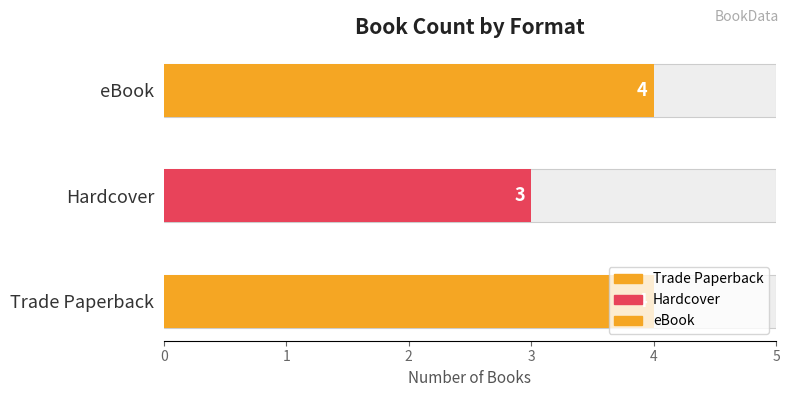

What is the difference between the maximum and minimum values?

1